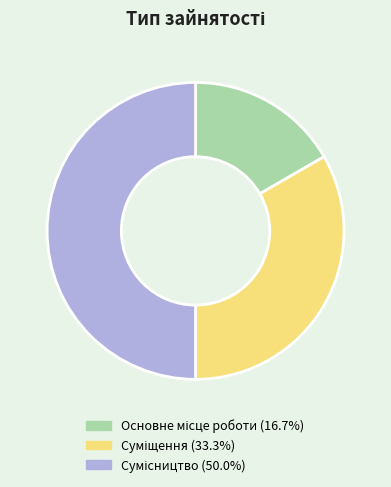

How many slices are in this pie chart?

3